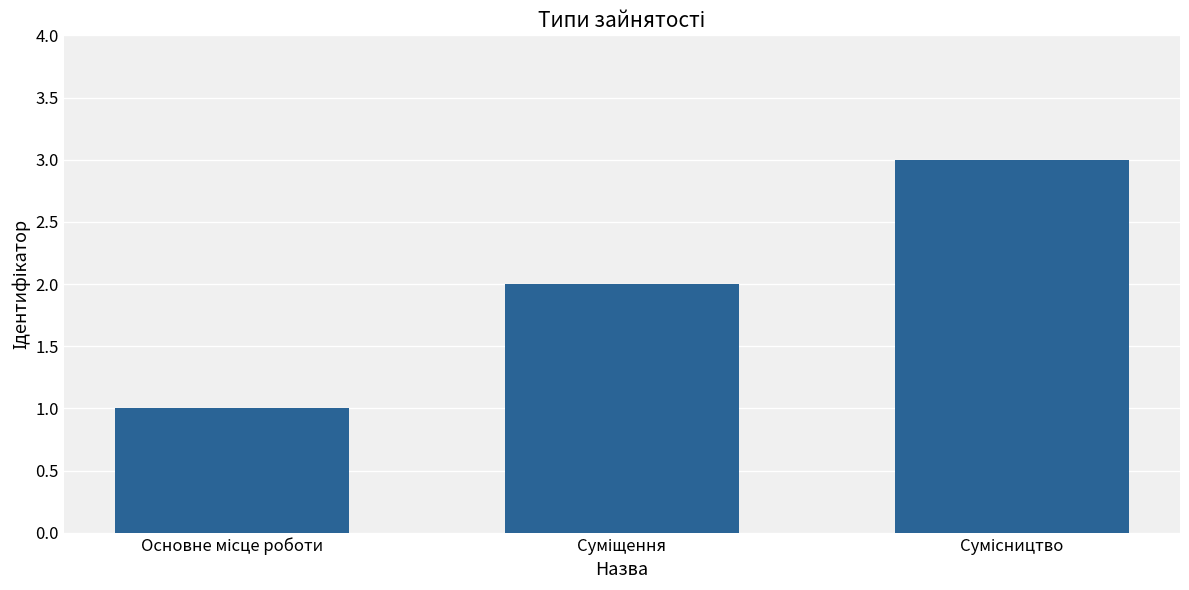

What is the maximum value shown in the chart?

3